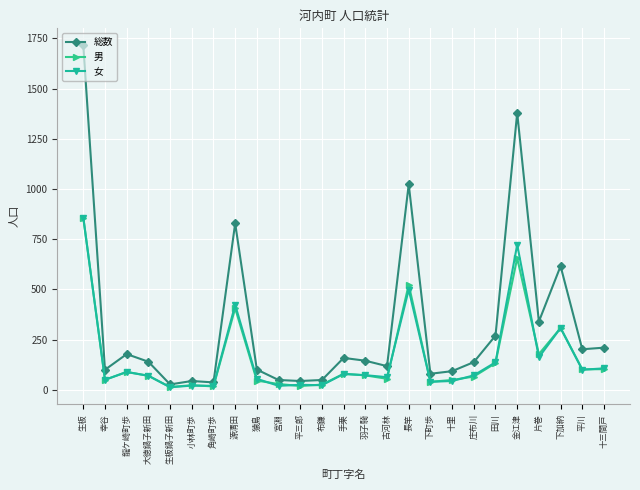

Is it true that 男 equals 247 at 生板?

False